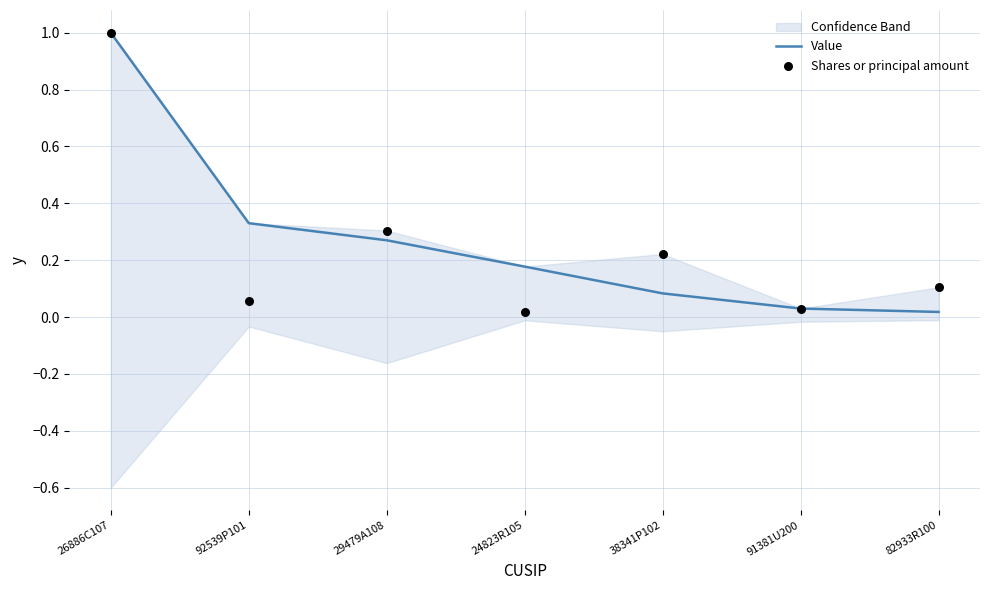

At how many categories does at least one series exceed 0?

7